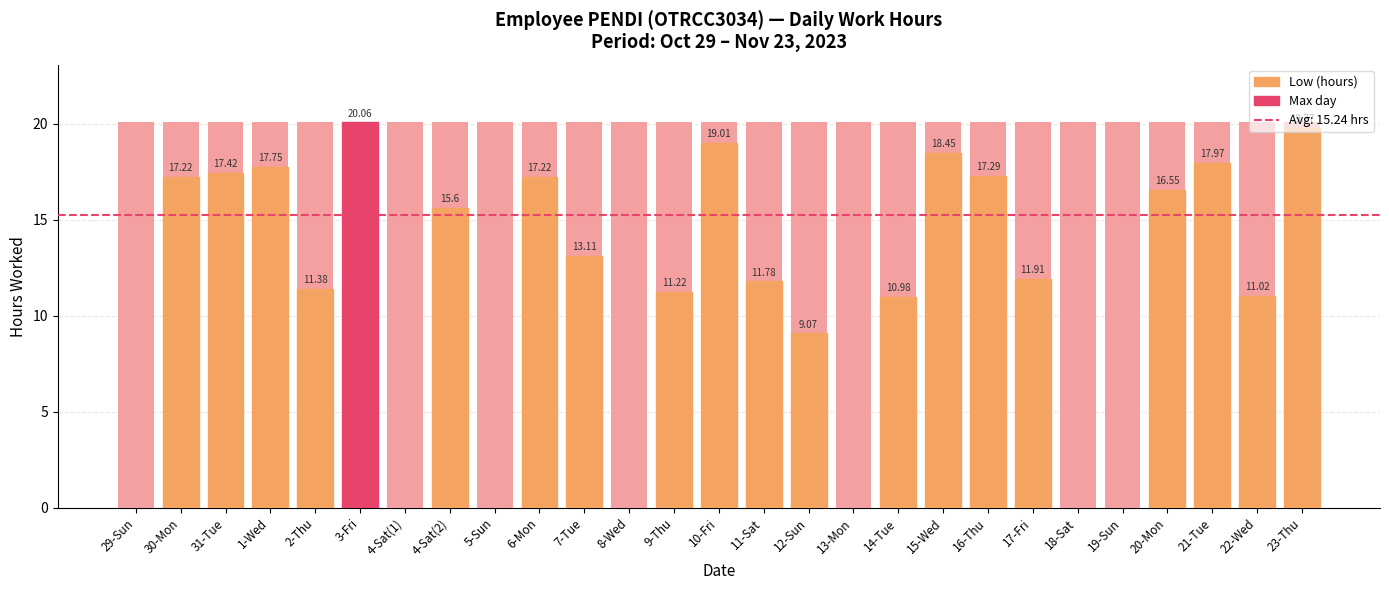

What is the difference between the highest and lowest values at 22-Wed?

9.0